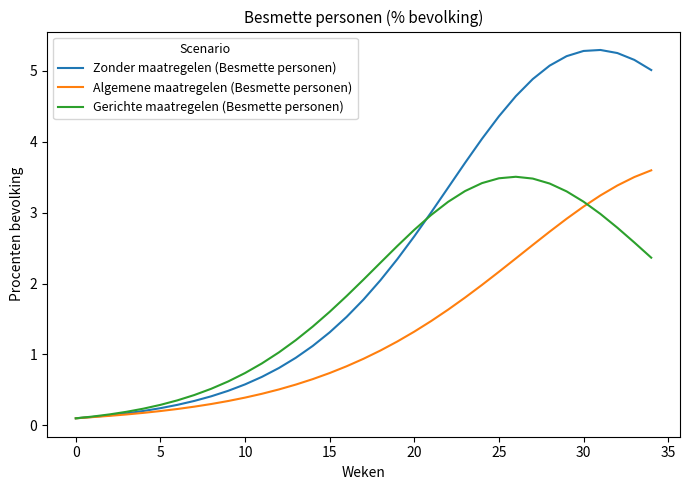

Which series has the largest range (max minus min)?

Zonder maatregelen (Besmette personen)